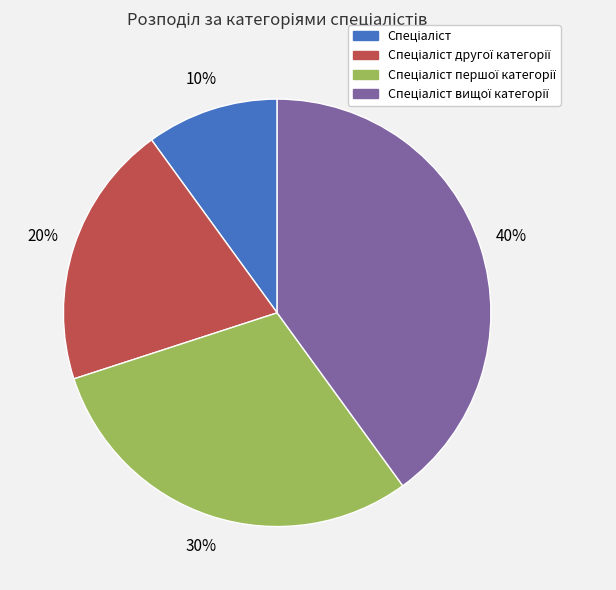

Is there any slice that represents more than half of the pie?

No